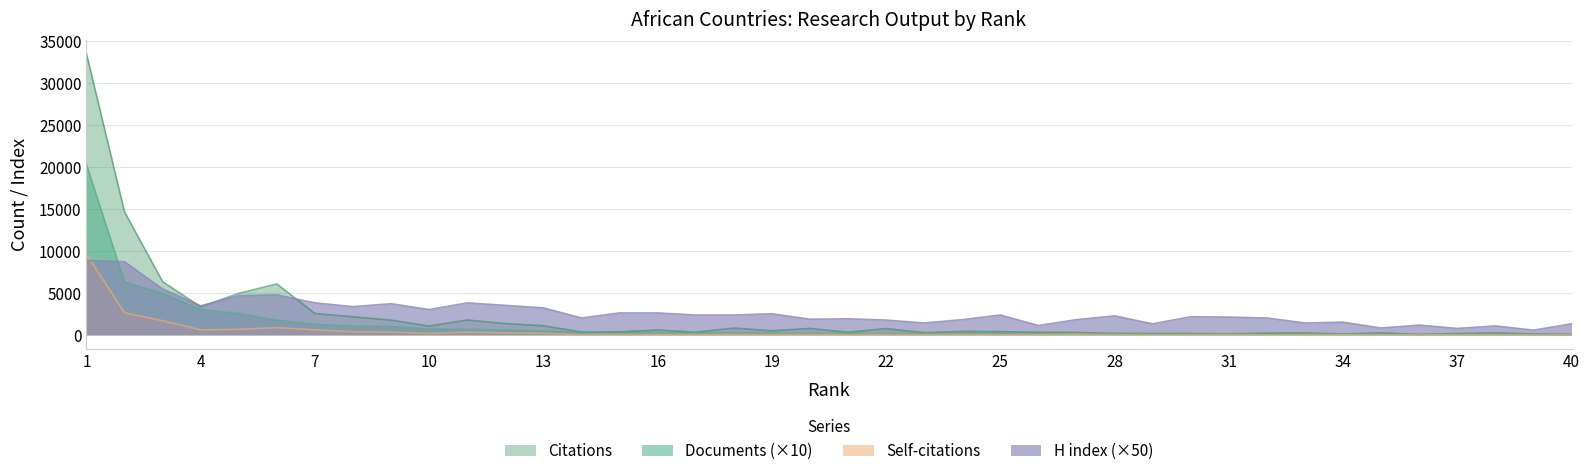

How many interior local valleys does the Citations series have?

11